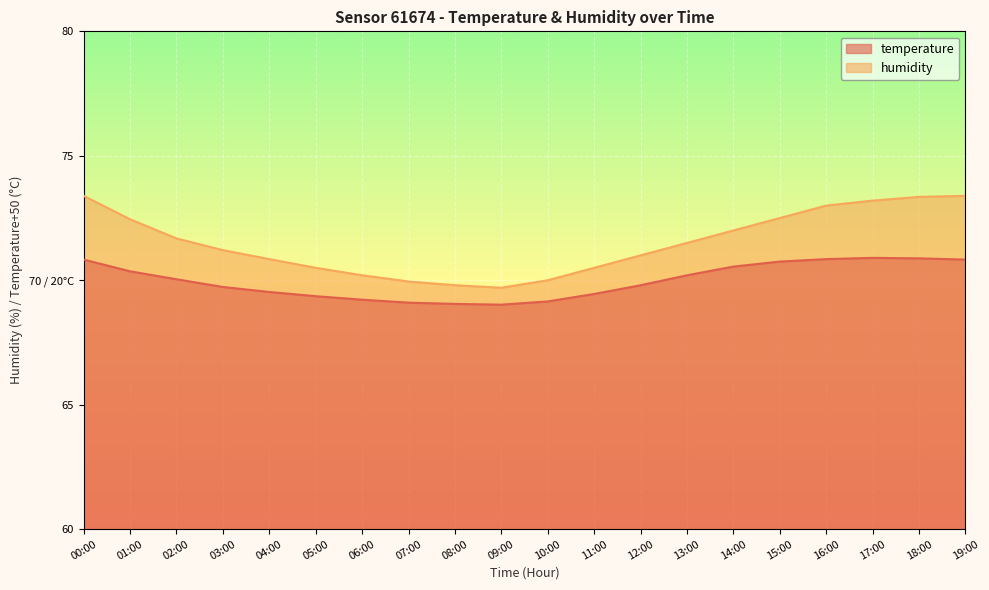

At how many categories does at least one series exceed 70?

16